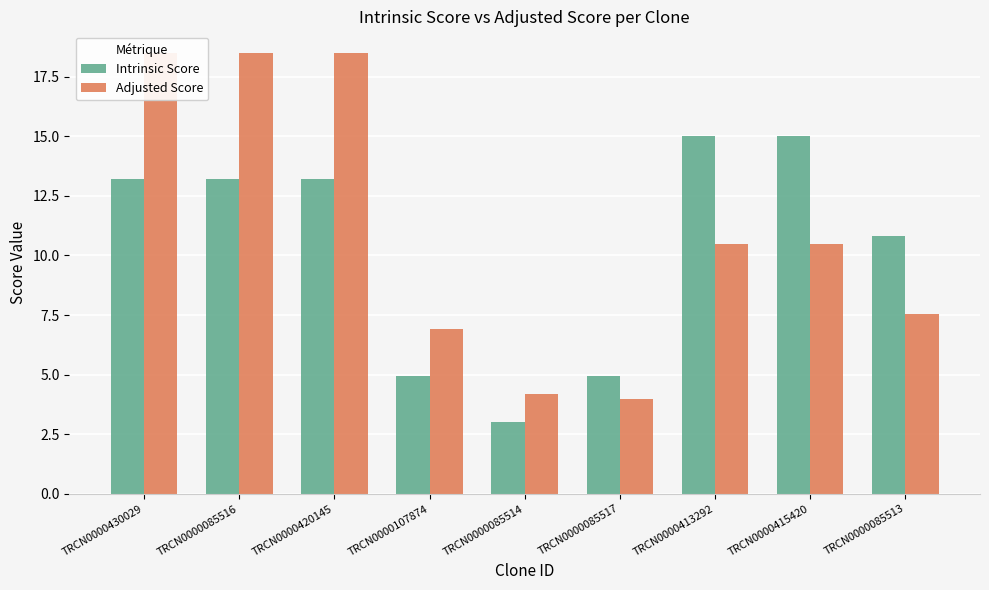

Reading left to right, extract all data points from this chart.

Intrinsic Score: TRCN0000430029=13.2	TRCN0000085516=13.2	TRCN0000420145=13.2	TRCN0000107874=5.0	TRCN0000085514=3.0	TRCN0000085517=5.0	TRCN0000413292=15.0	TRCN0000415420=15.0	TRCN0000085513=10.8
Adjusted Score: TRCN0000430029=18.5	TRCN0000085516=18.5	TRCN0000420145=18.5	TRCN0000107874=6.9	TRCN0000085514=4.2	TRCN0000085517=4.0	TRCN0000413292=10.5	TRCN0000415420=10.5	TRCN0000085513=7.6